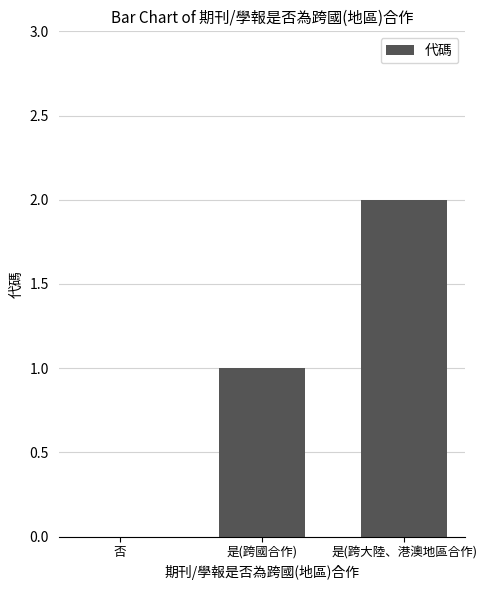

At which category does the chart reach its peak across all series?

是(跨大陸、港澳地區合作)